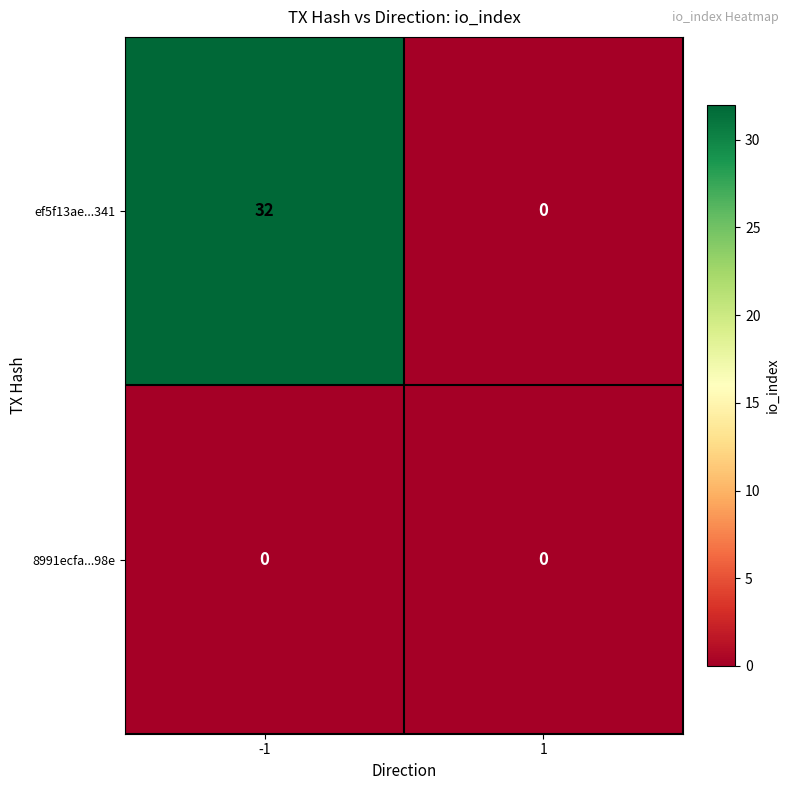

Which series has the largest total across all categories?

ef5f13ae...341